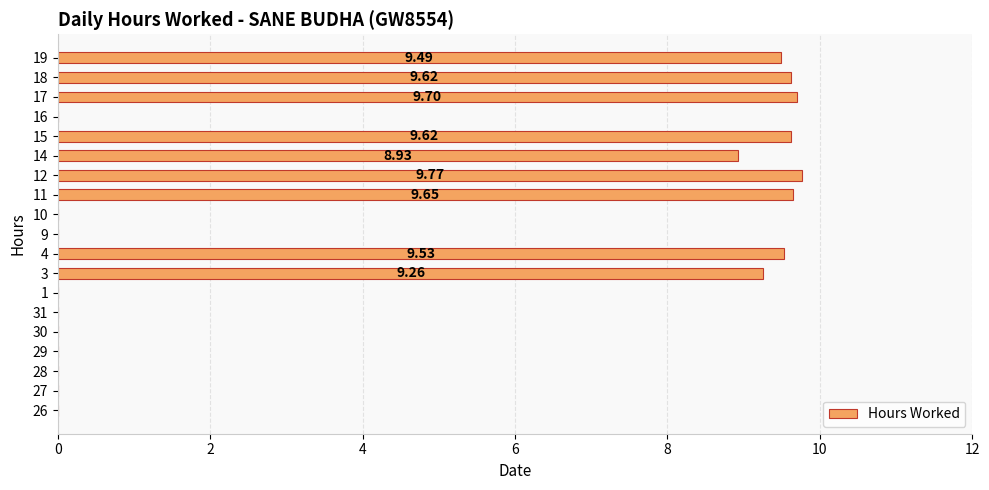

What is the difference between the values at 10 and 16?

0.0